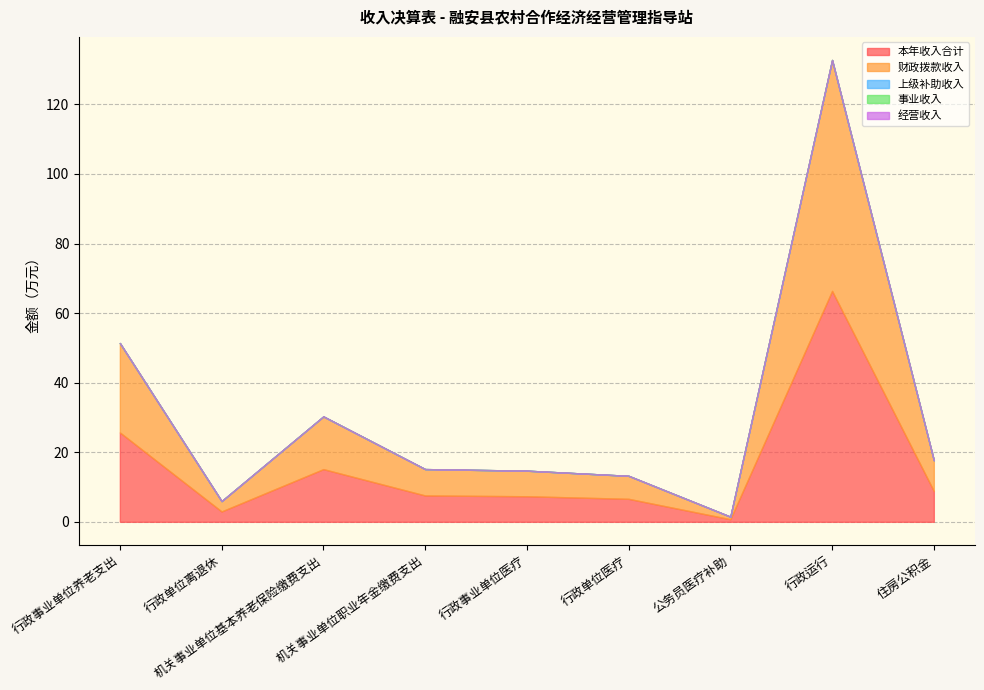

What position from the left is 行政单位医疗?

6